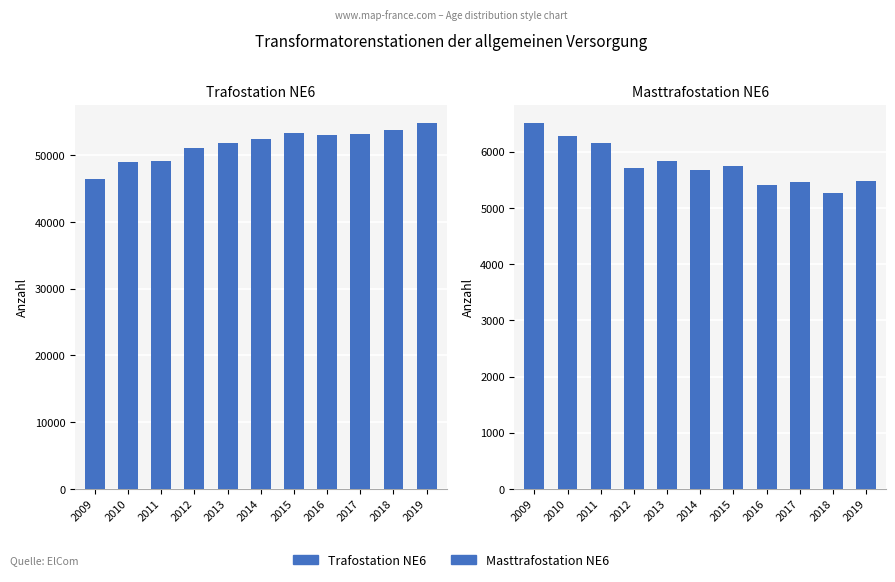

How many bars are there in each group?

2